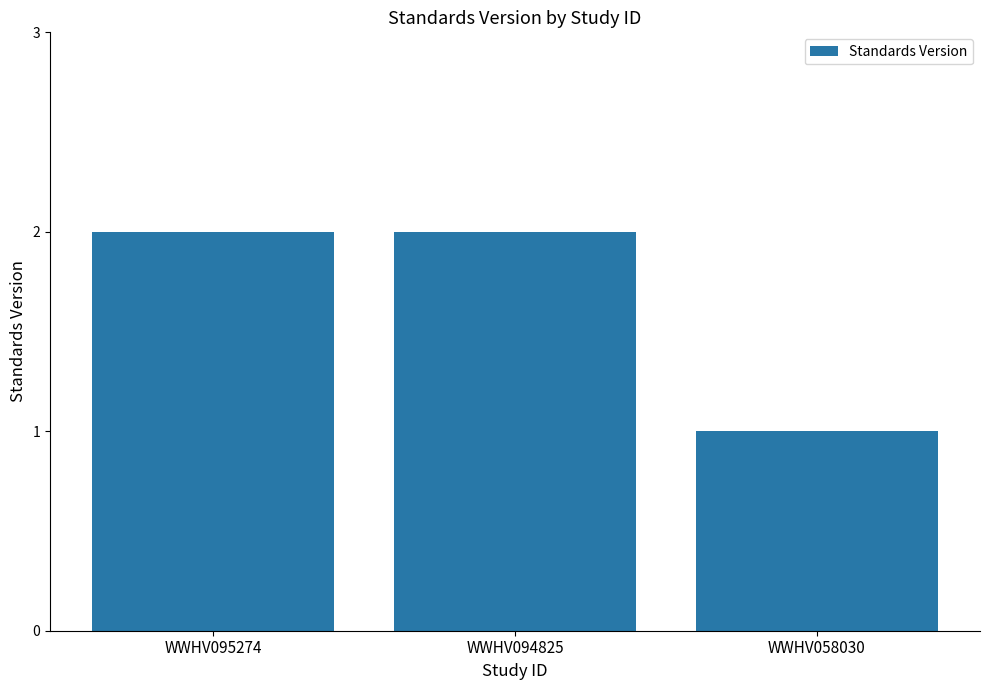

What value does the data have at WWHV058030?

1